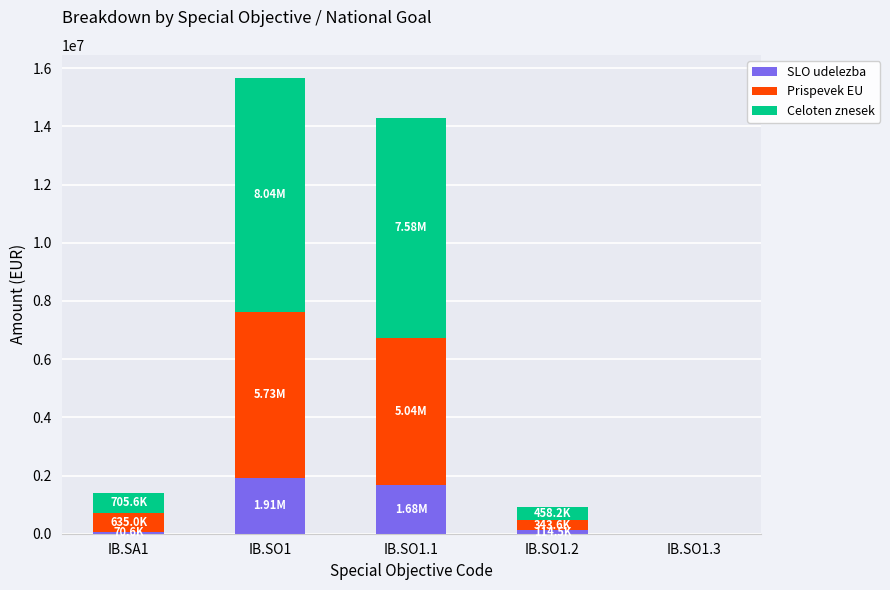

At which category is the sum across all series the highest?

IB.SO1